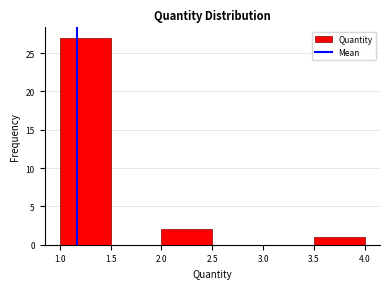

Reading left to right, list every bar in this chart as the range it spans on the x-axis followed by its height. The values are not printed on the chart, so give them approximately, as read against the axis.

1.0 to 1.5: 27
1.5 to 2.0: 0
2.0 to 2.5: 2
2.5 to 3.0: 0
3.0 to 3.5: 0
3.5 to 4.0: 1